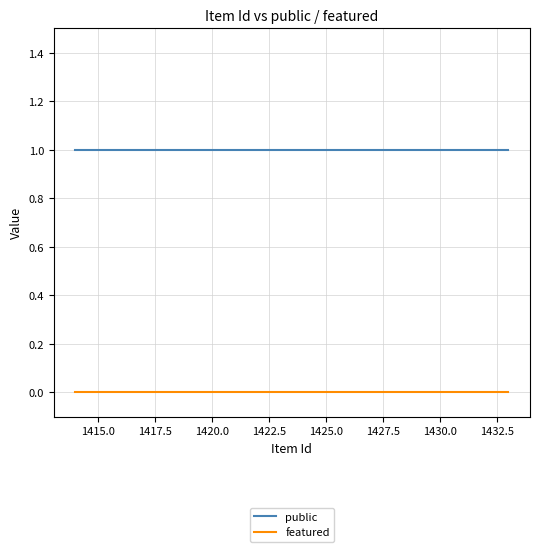

True or false: featured and public intersect in this chart.

False